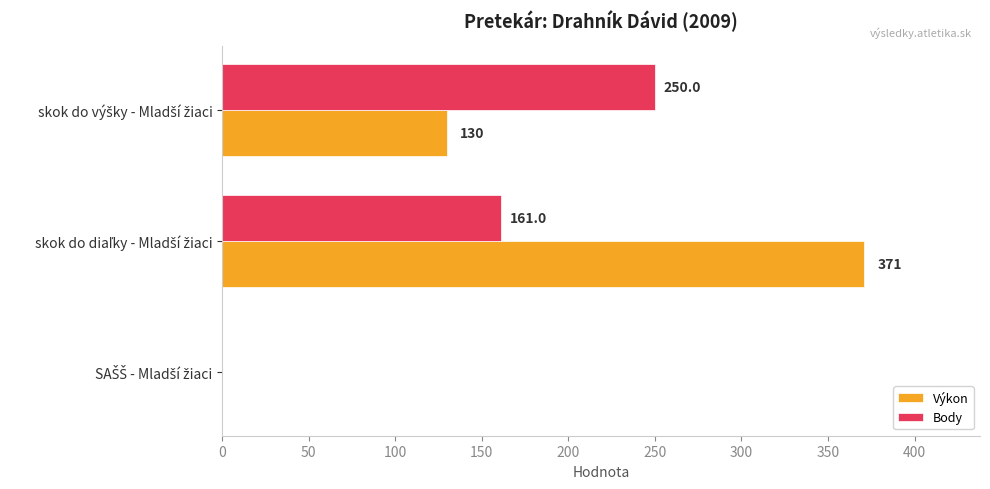

What is the sum of all Výkon values?

501